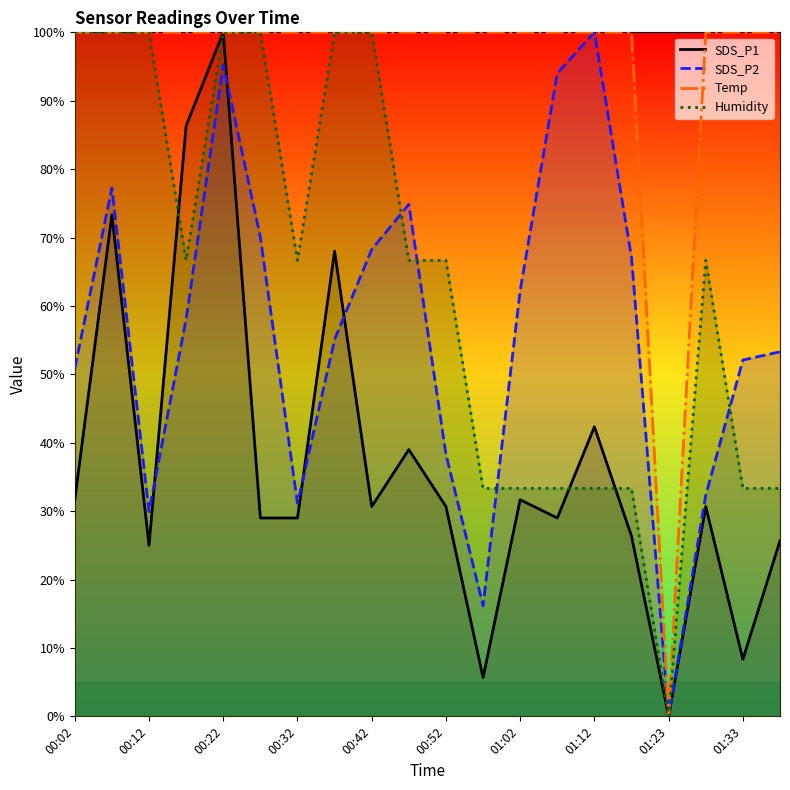

True or false: Humidity has a value of 33.3 at 11.

True